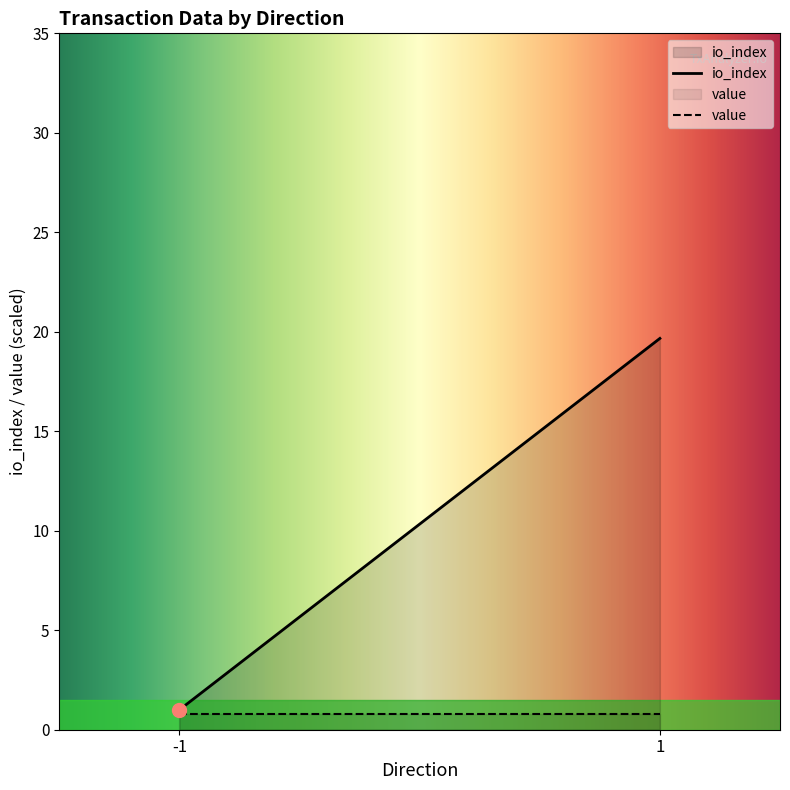

What is the maximum value shown in the chart?

19.7